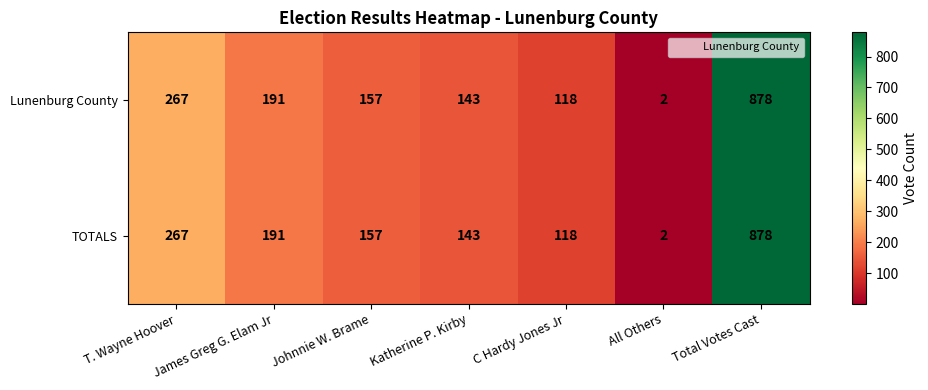

What is the sum of the Lunenburg County values at All Others and Johnnie W. Brame?

159